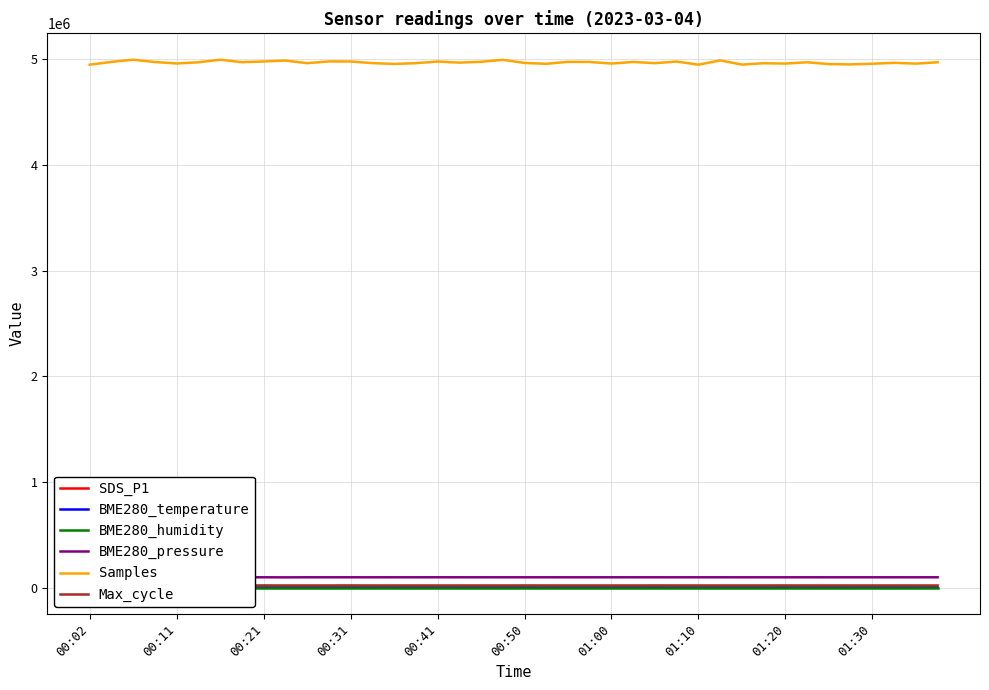

True or false: BME280_humidity and SDS_P1 intersect in this chart.

False